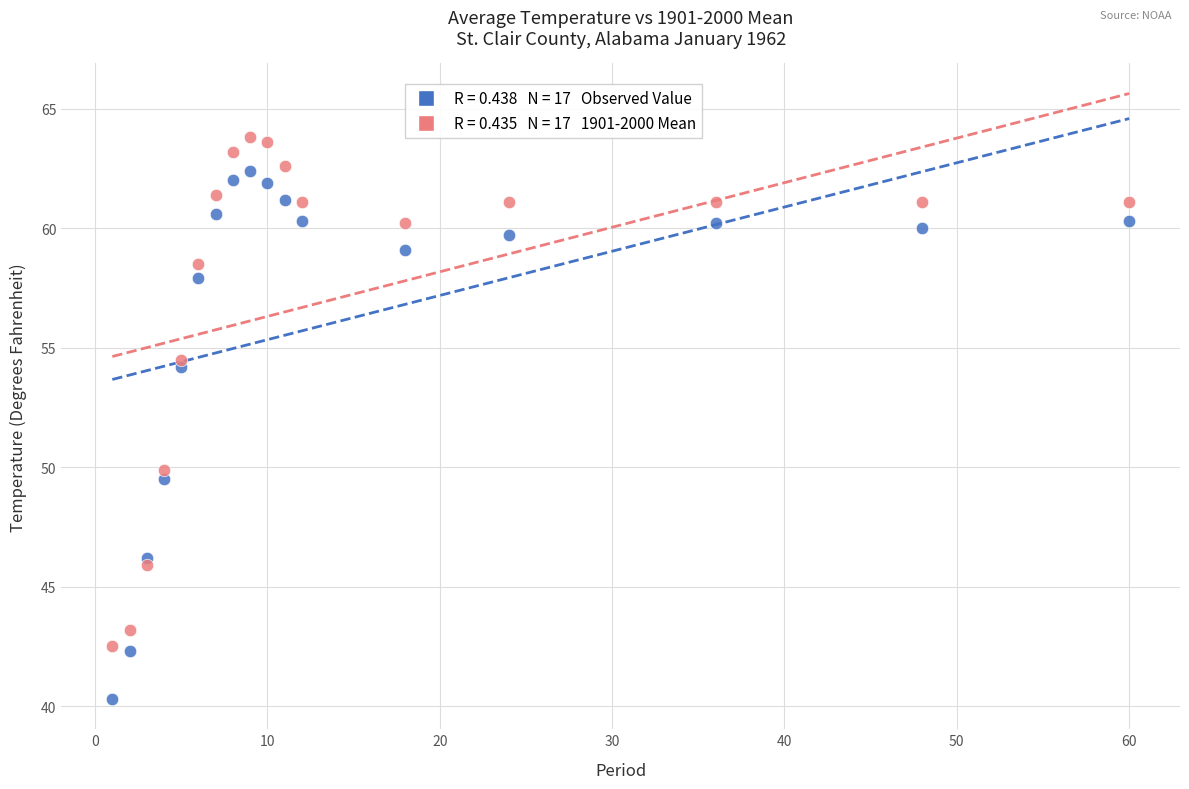

Across all data points, what is the range of Y values (max minus min)?

23.5